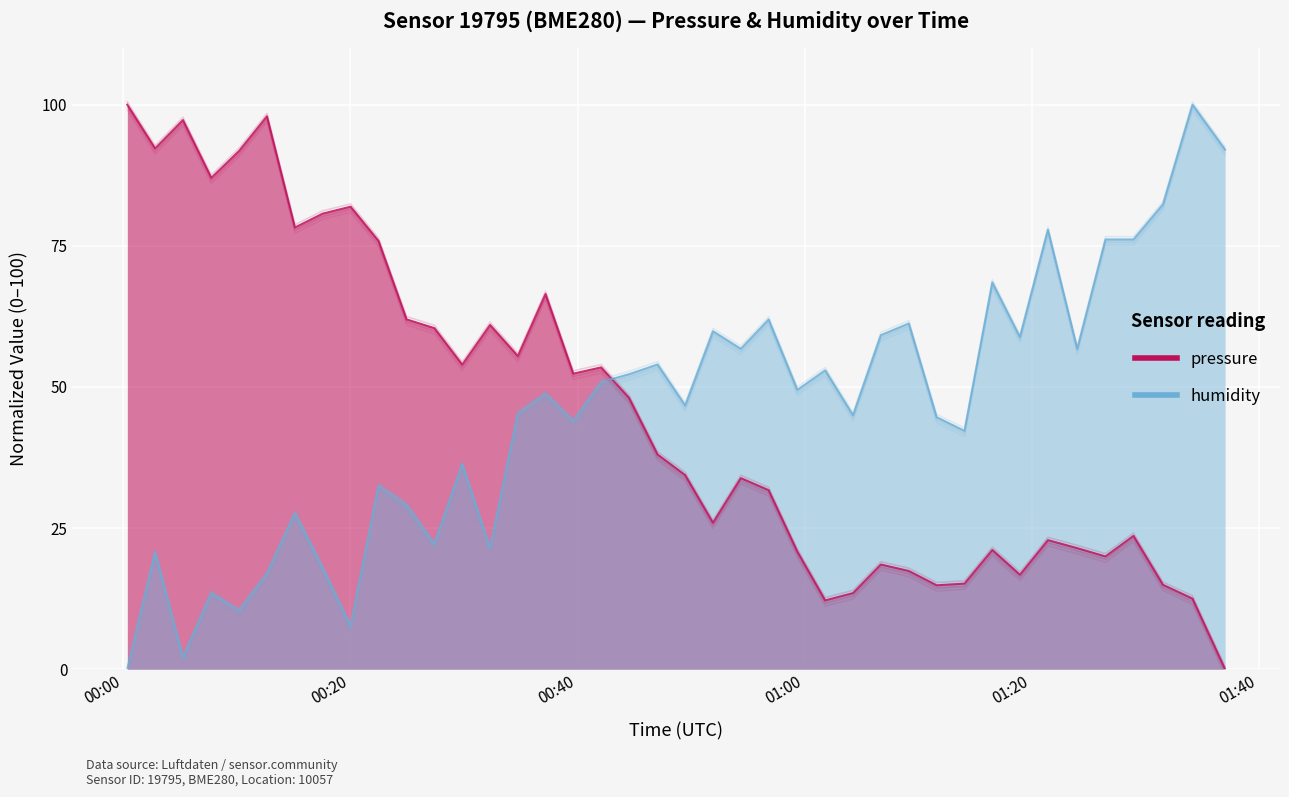

How many values in the humidity series are below 48?

20